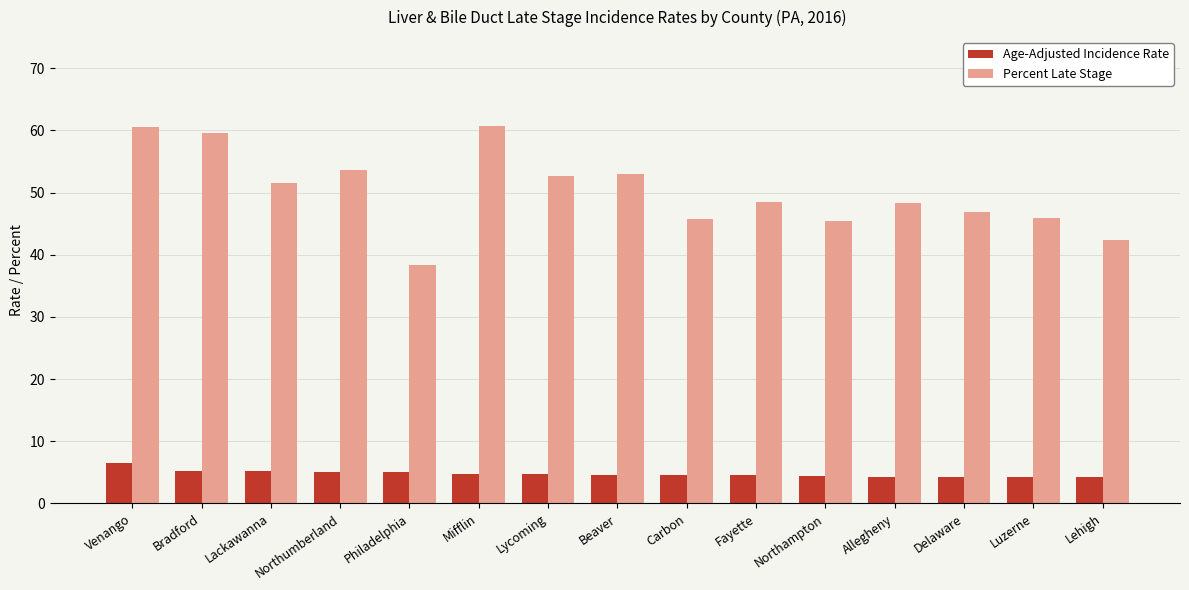

What is the greatest value displayed?

60.7